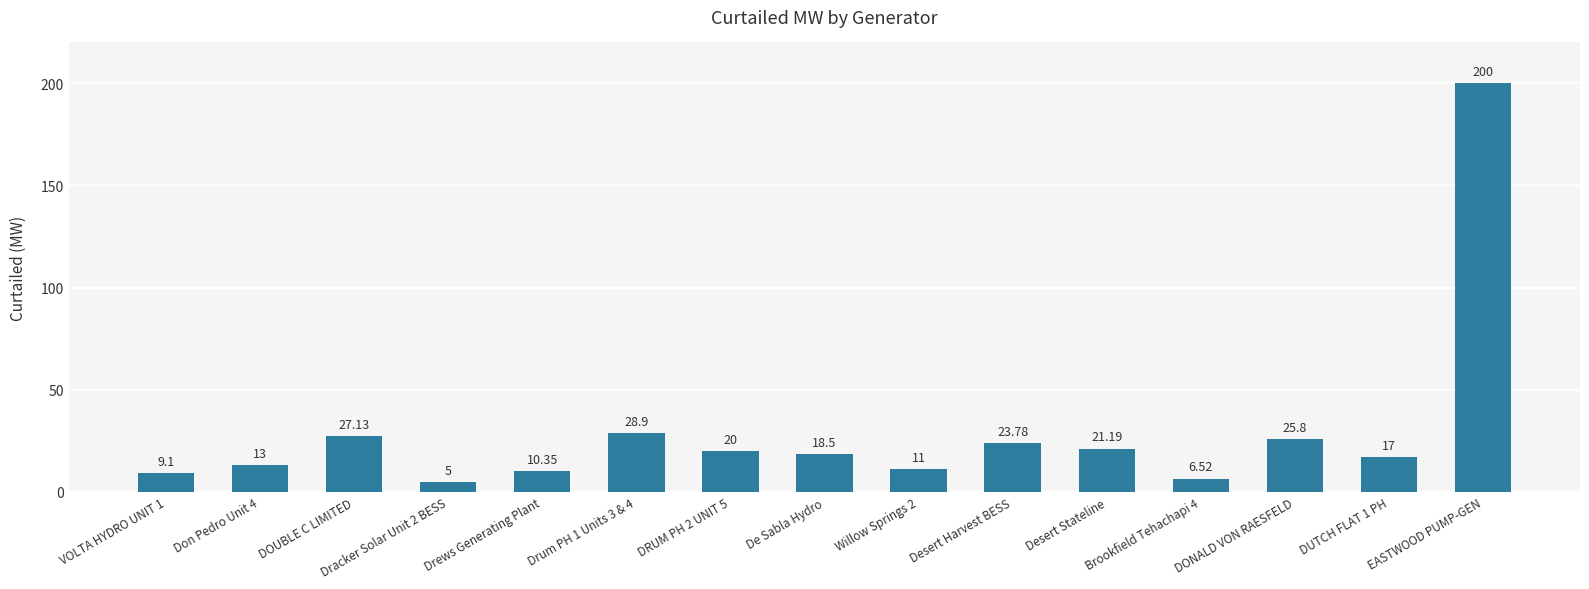

Count the number of data series in this chart.

1